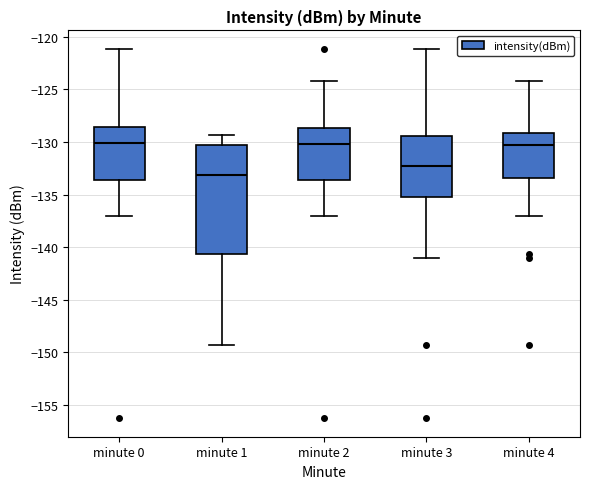

Reading left to right, transcribe this box plot: for each box, give where its median line is, the range the box spans, and where its two whiskers end, as read against the y-axis. The values are not printed on the chart, so give them approximately, as read against the axis.

minute 0: median -130.0, box -133.5 to -128.5, whiskers -137.0 to -121.0
minute 1: median -133.0, box -140.5 to -130.5, whiskers -149.5 to -129.5
minute 2: median -130.0, box -133.5 to -128.5, whiskers -137.0 to -124.0
minute 3: median -132.5, box -135.5 to -129.5, whiskers -141.0 to -121.0
minute 4: median -130.5, box -133.5 to -129.0, whiskers -137.0 to -124.0